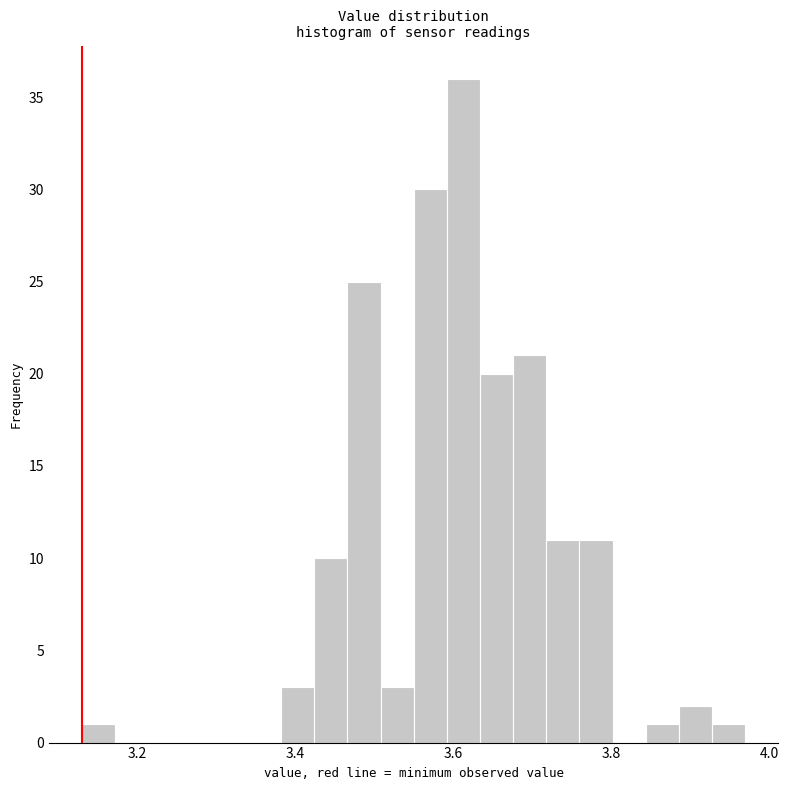

Read against the x-axis, roughly where is the centre of the tallest bar?

3.62